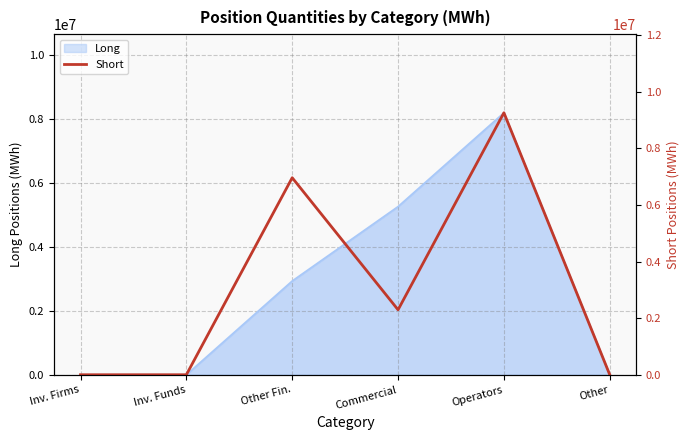

What is the label of the 2nd point from the left?

Inv. Funds